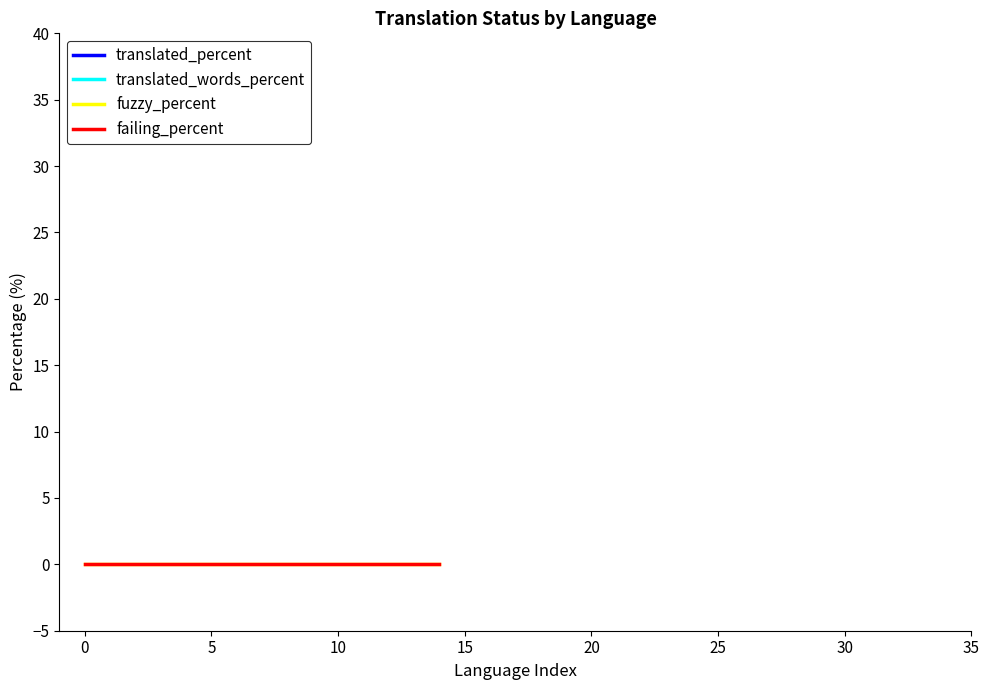

Is the value of failing_percent at 20 greater than the value of fuzzy_percent at 15?

No